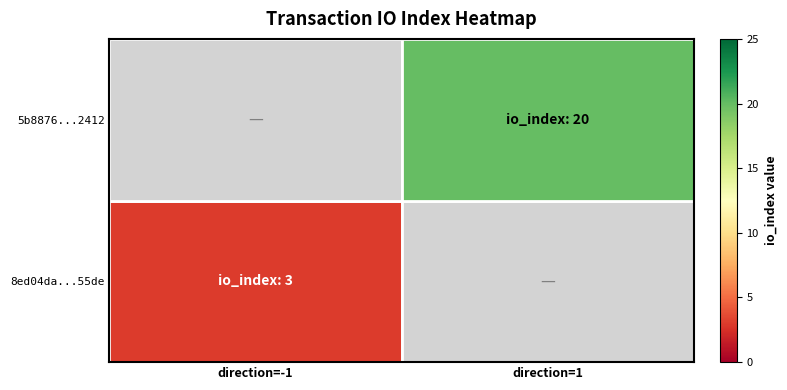

The 5b8876...2412 series shows 29.3 at direction=1. True or false?

False